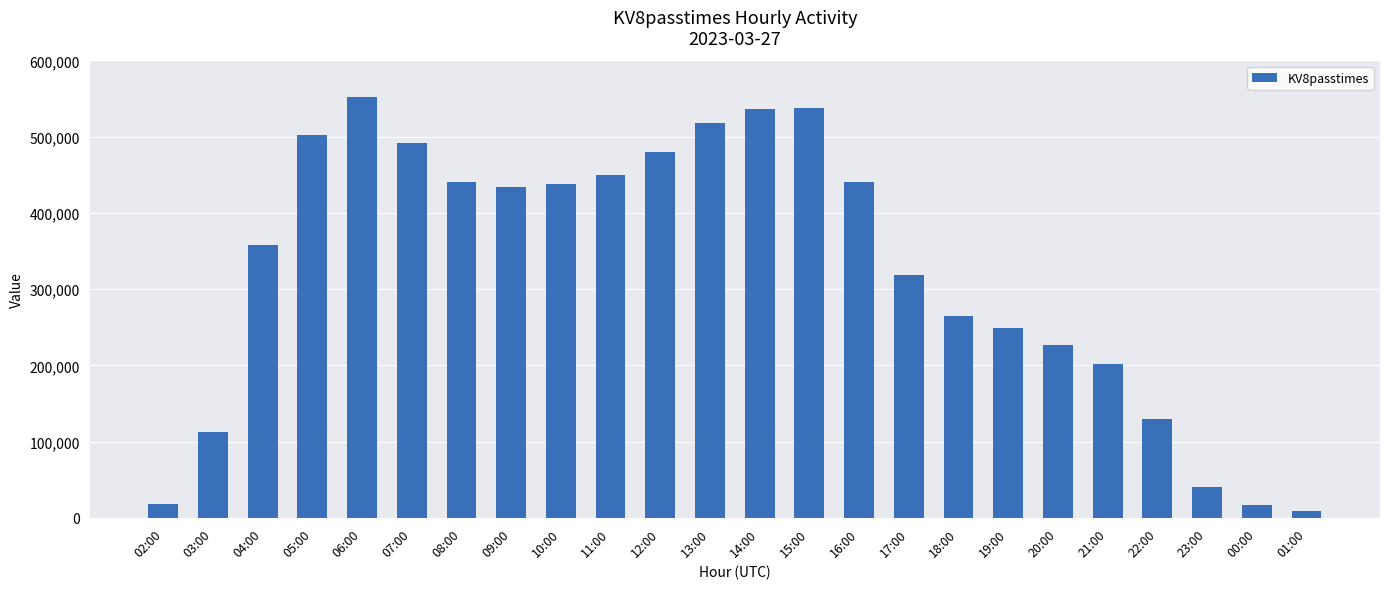

What is the average value?

323522